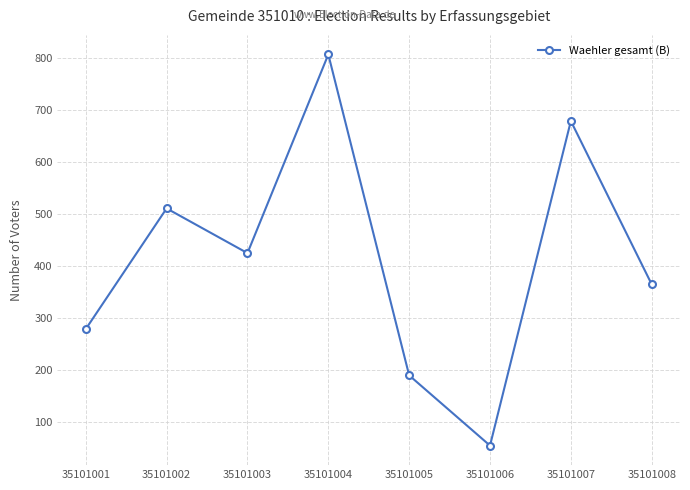

What is the difference between the values at 35101001 and 35101006?

224